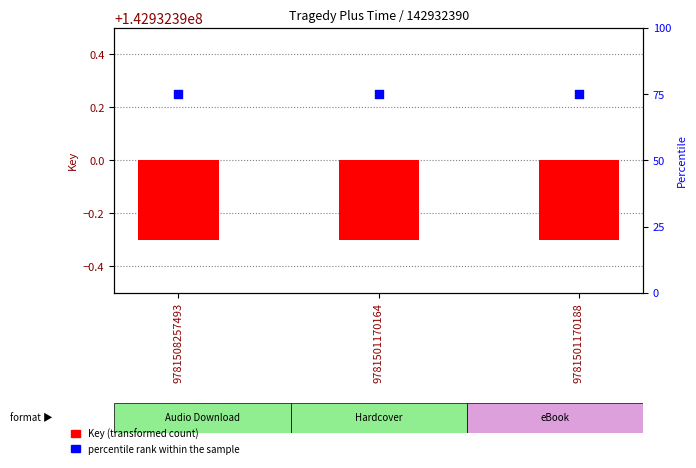

Which series reaches the minimum Y coordinate?

Key (transformed count)